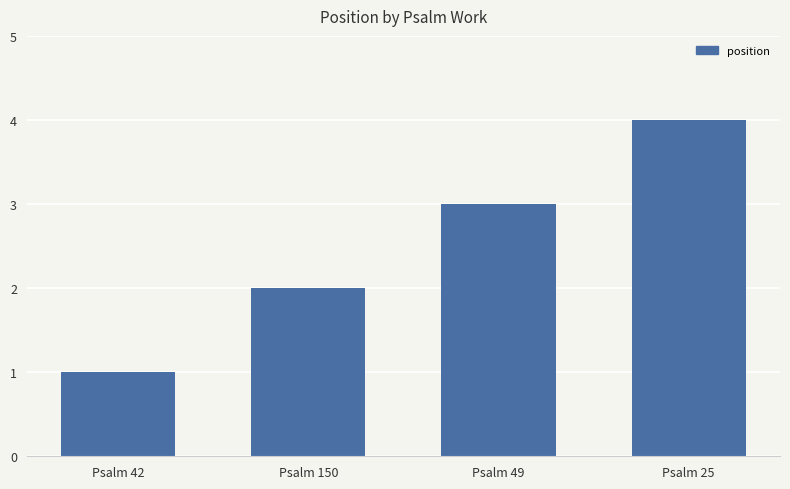

What is the label of the 1st bar from the right?

Psalm 25